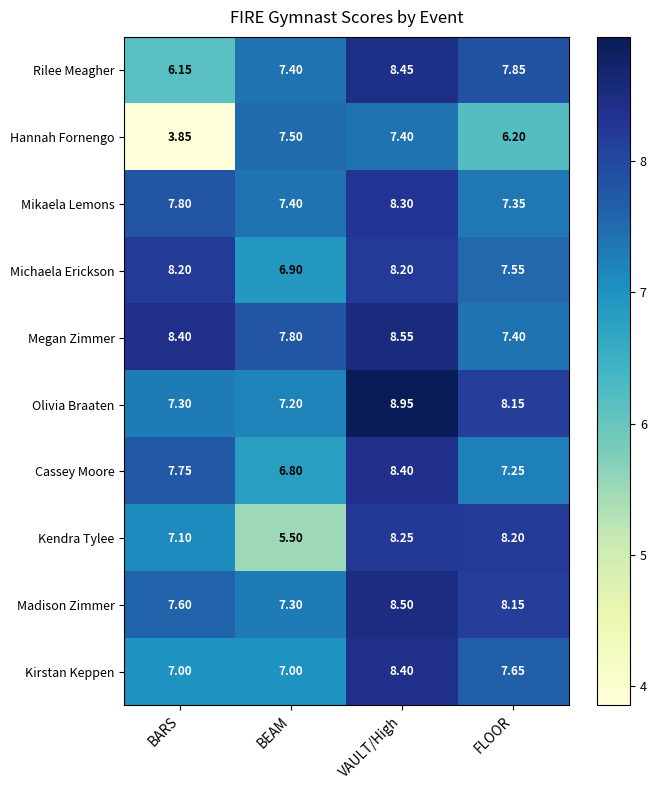

Where is Rilee Meagher nearest to the value 7?

BEAM